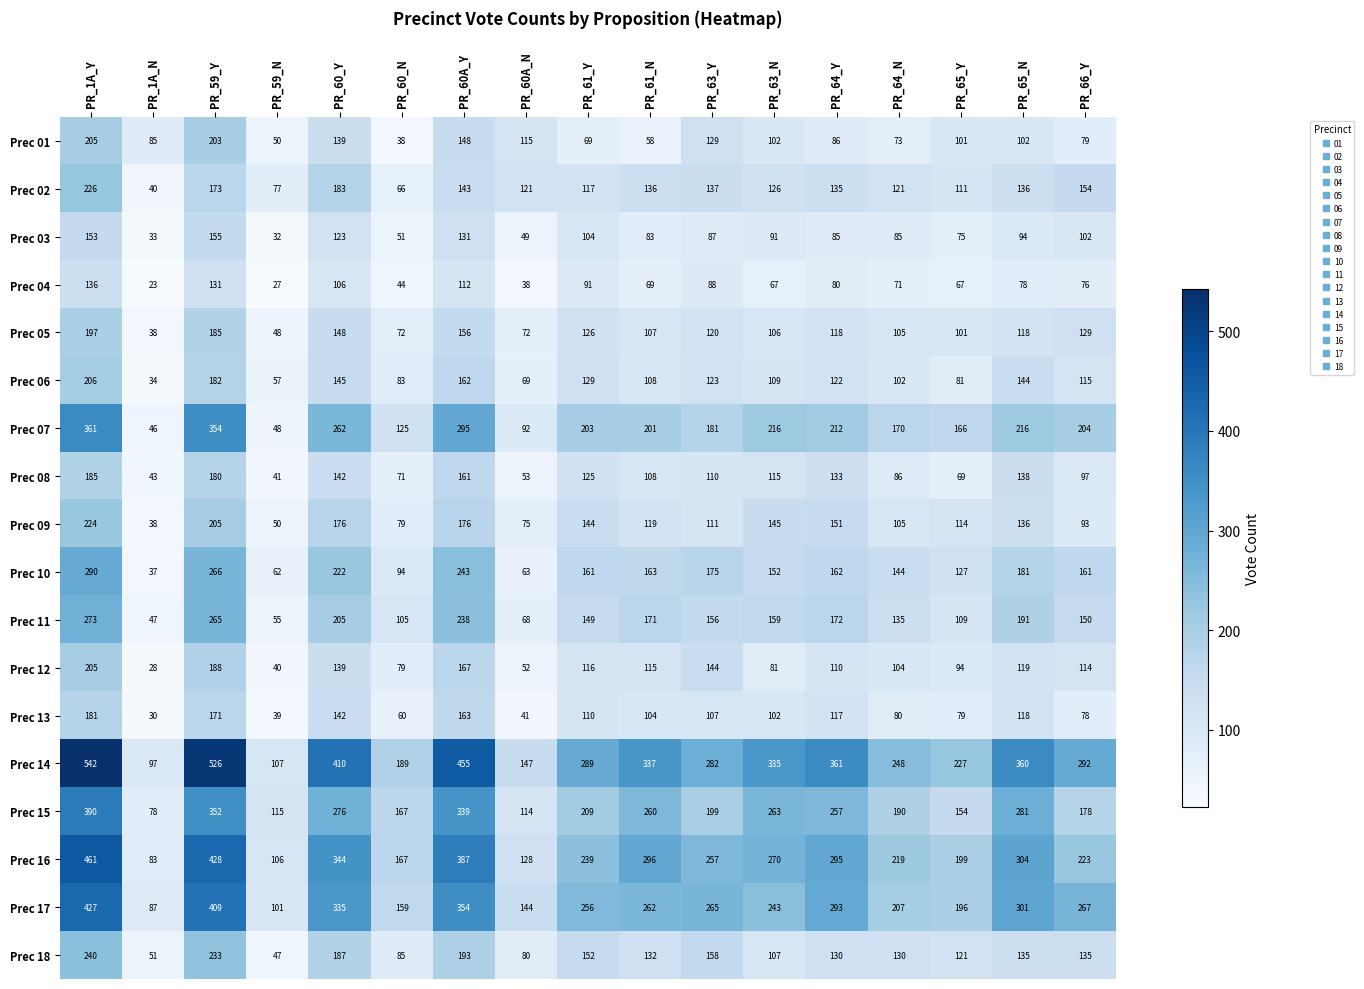

Which label corresponds to the smallest value in the chart?

PR_1A_N